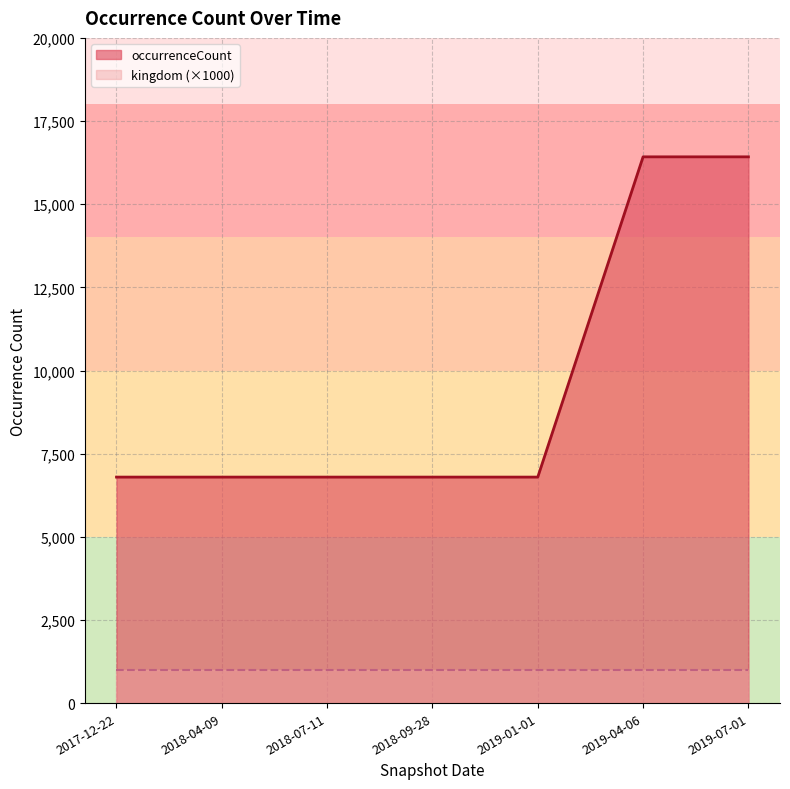

What is the maximum value shown in the chart?

16424